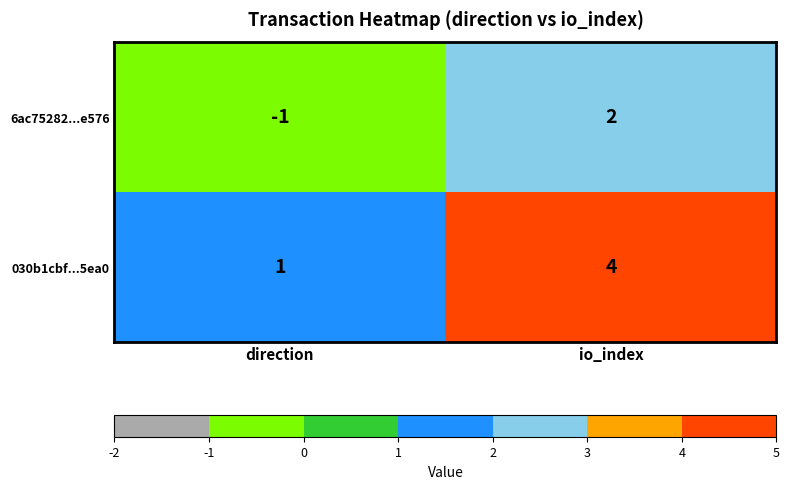

At which label is 6ac75282...e576 closest to 0?

direction